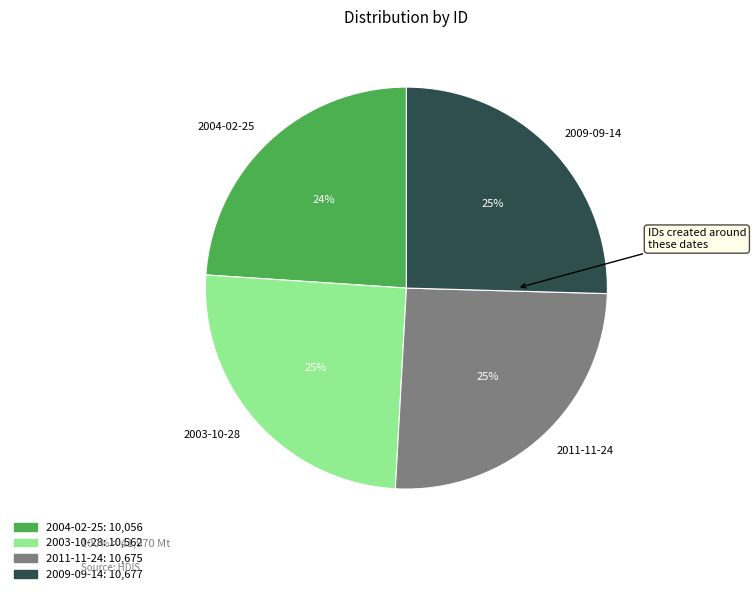

Approximately how many times larger is the value at 2011-11-24 compared to 2009-09-14?

1.0